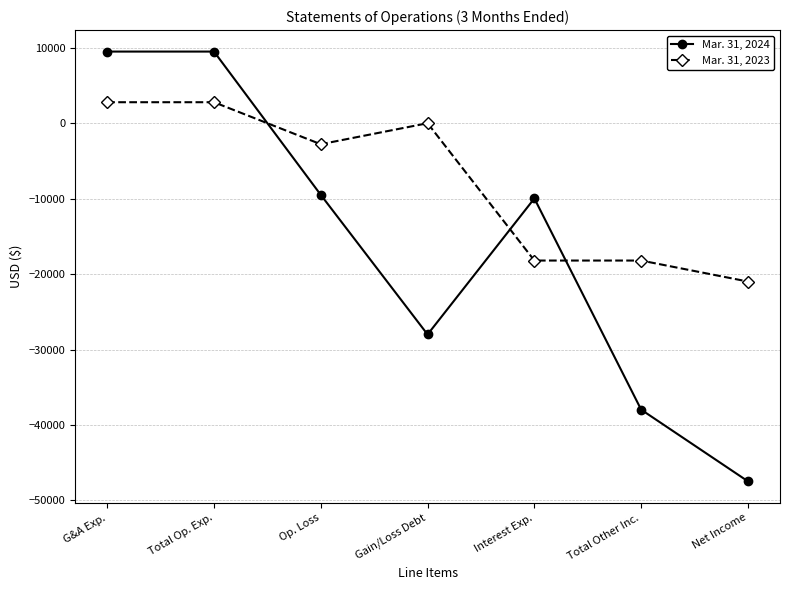

Which series changed the most between Op. Loss and Interest Exp.?

Mar. 31, 2023